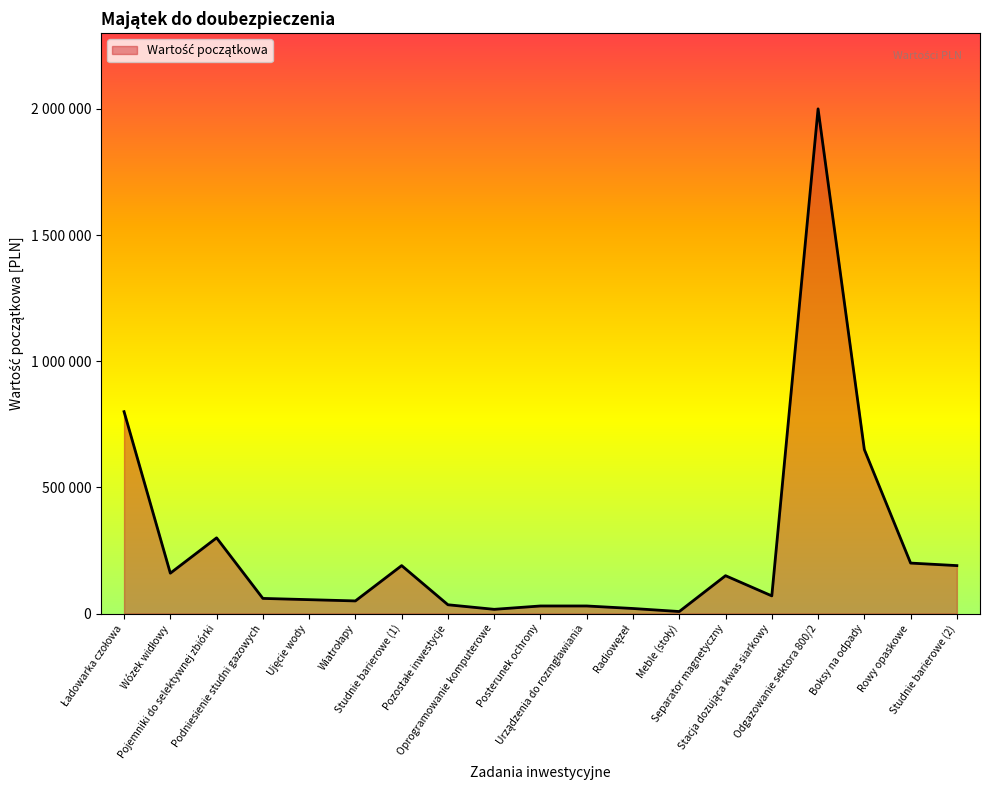

What position from the left is Wózek widłowy?

2